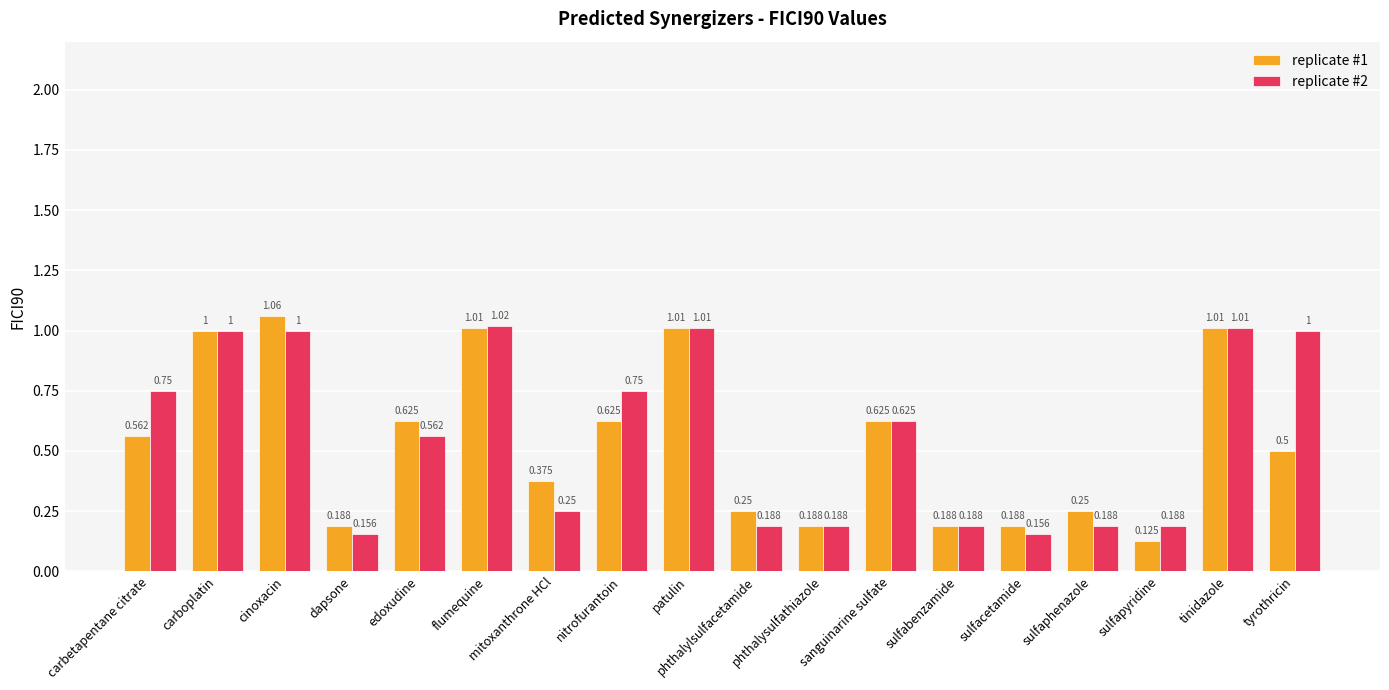

Which category has the lowest value across all series?

sulfapyridine